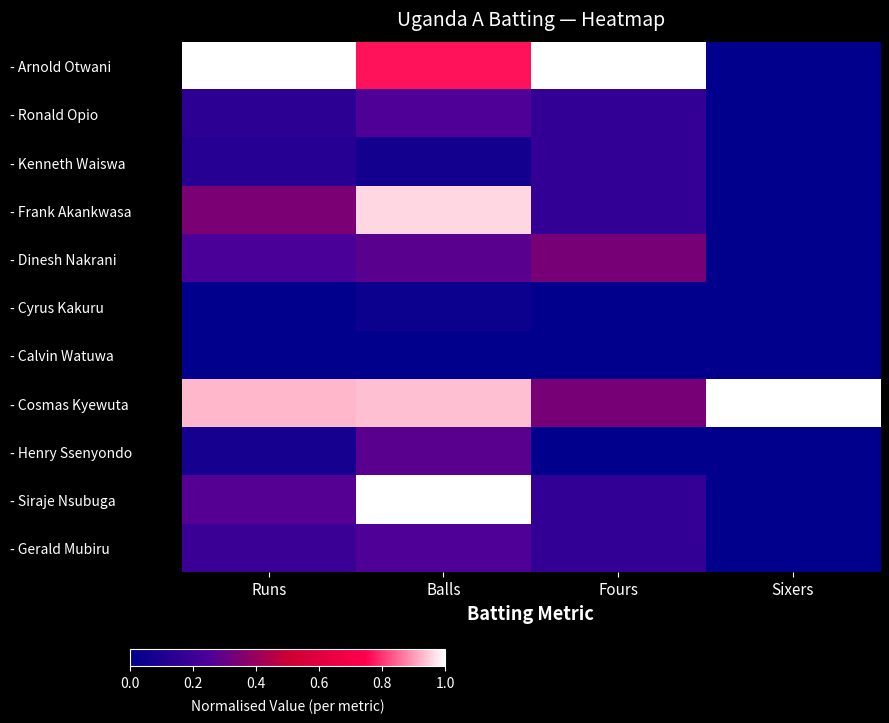

Reading left to right, extract all data points from this chart.

- Arnold Otwani: Runs=1.0	Balls=0.8	Fours=1.0	Sixers=0.0
- Ronald Opio: Runs=0.1	Balls=0.3	Fours=0.2	Sixers=0.0
- Kenneth Waiswa: Runs=0.1	Balls=0.1	Fours=0.2	Sixers=0.0
- Frank Akankwasa: Runs=0.3	Balls=1.0	Fours=0.2	Sixers=0.0
- Dinesh Nakrani: Runs=0.2	Balls=0.3	Fours=0.3	Sixers=0.0
- Cyrus Kakuru: Runs=0.0	Balls=0.0	Fours=0.0	Sixers=0.0
- Calvin Watuwa: Runs=0.0	Balls=0.0	Fours=0.0	Sixers=0.0
- Cosmas Kyewuta: Runs=0.9	Balls=0.9	Fours=0.3	Sixers=1.0
- Henry Ssenyondo: Runs=0.1	Balls=0.3	Fours=0.0	Sixers=0.0
- Siraje Nsubuga: Runs=0.3	Balls=1.0	Fours=0.2	Sixers=0.0
- Gerald Mubiru: Runs=0.2	Balls=0.3	Fours=0.2	Sixers=0.0